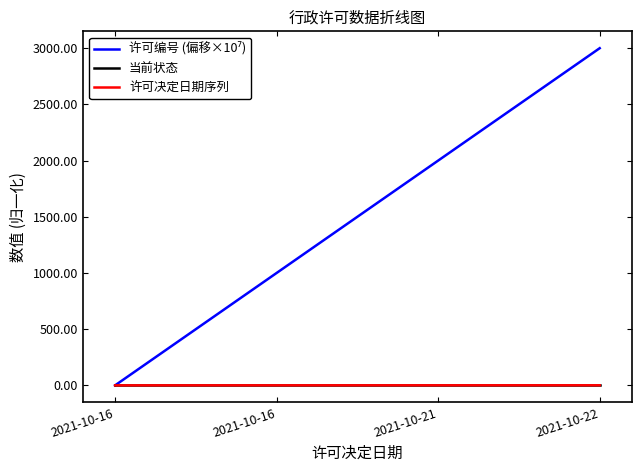

Reading left to right, extract all data points from this chart.

许可编号 (偏移×10⁷): 0.0	1000.0	2000.0	3000.0
当前状态: 1.0	1.0	1.0	1.0
许可决定日期序列: 0.0	0.2	0.5	0.8